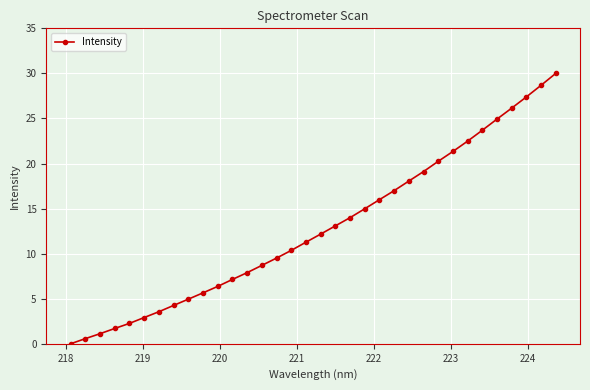

How many data points are less than 12?

17